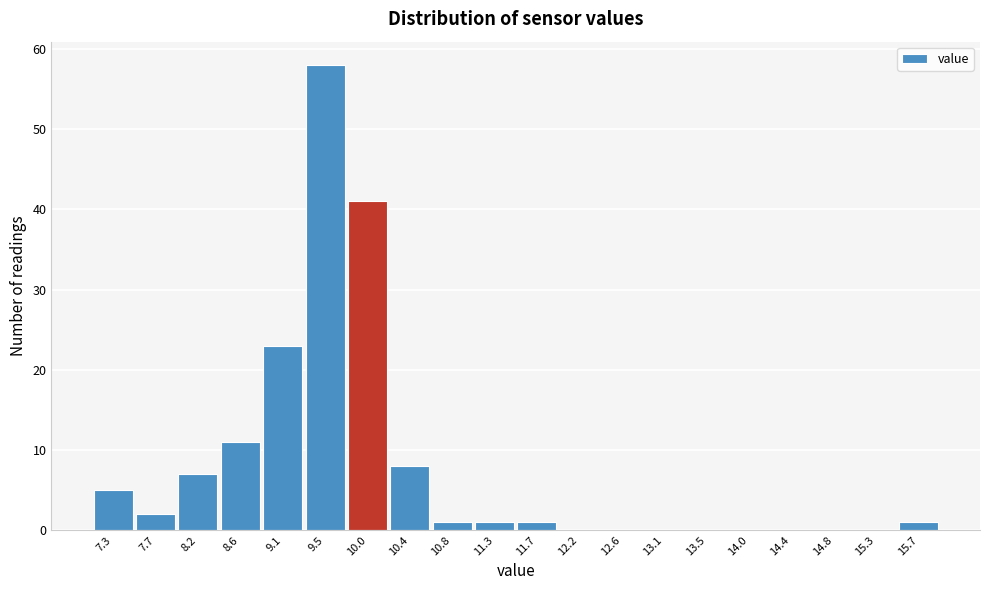

Reading left to right, what are all the values shown in this chart?

7.3=5	7.7=2	8.2=7	8.6=11	9.1=23	9.5=58	10.0=41	10.4=8	10.8=1	11.3=1	11.7=1	12.2=0	12.6=0	13.1=0	13.5=0	14.0=0	14.4=0	14.8=0	15.3=0	15.7=1